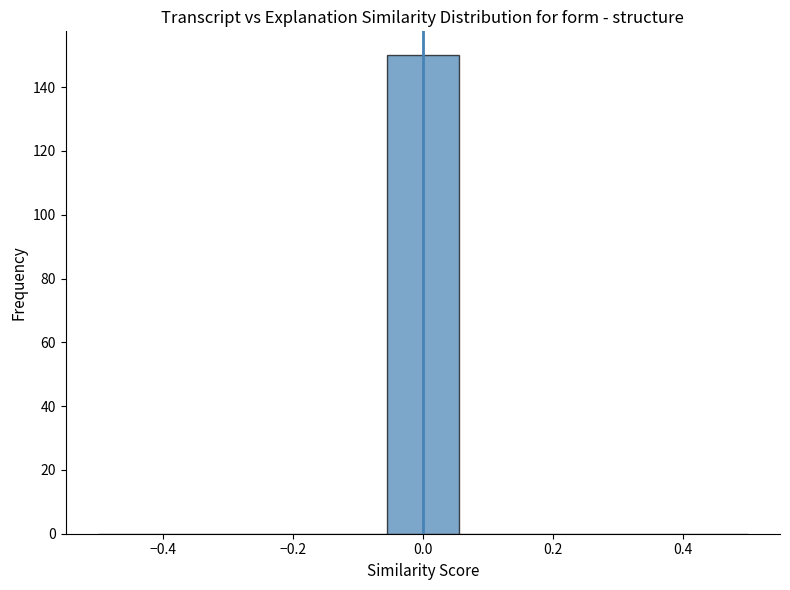

Over which range of the x-axis is the bar tallest?

-0.06 to 0.06